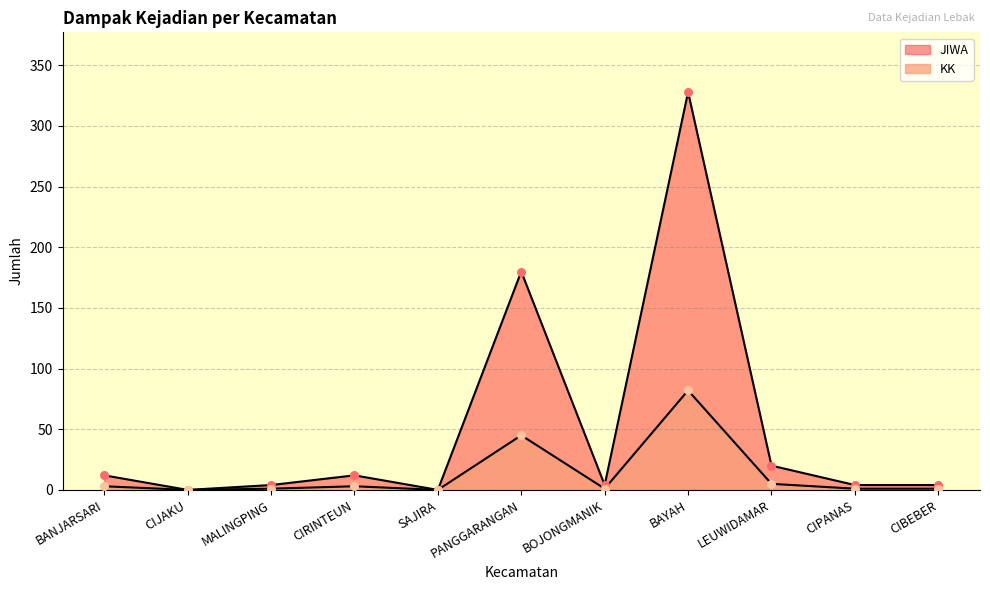

At which category is the sum across all series the highest?

BAYAH